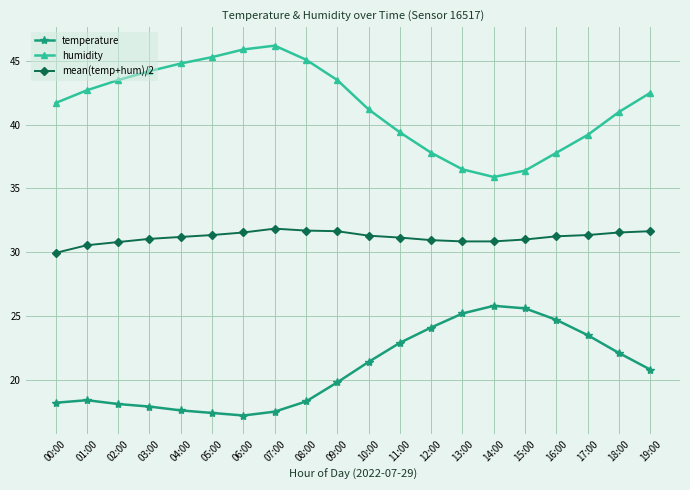

At how many categories does at least one series exceed 43?

8